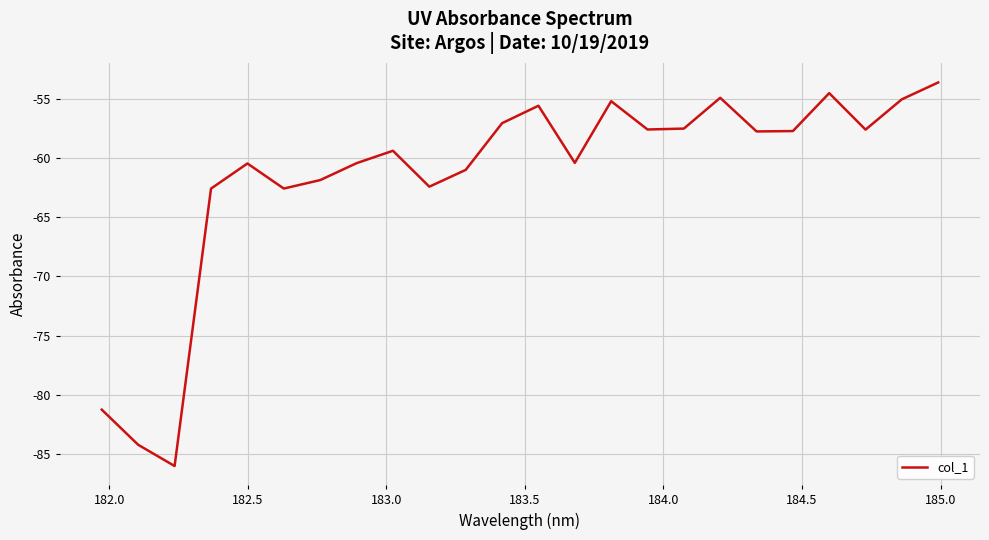

What is the maximum value shown in the chart?

-53.6